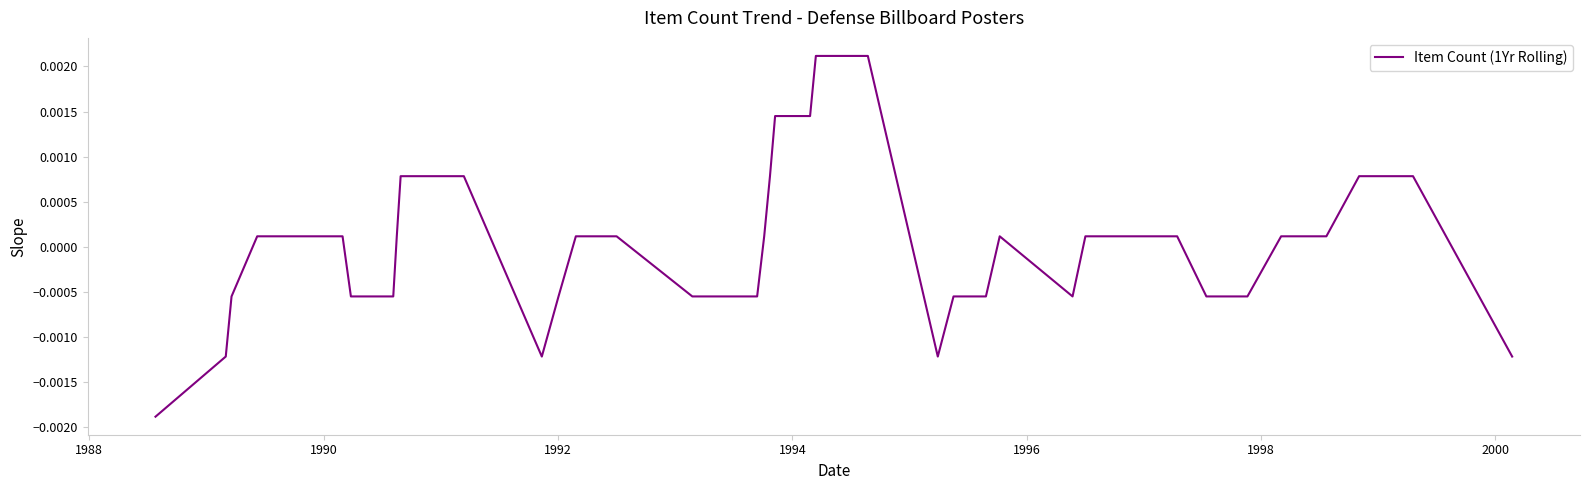

Is this an area chart (filled region under the line)?

No